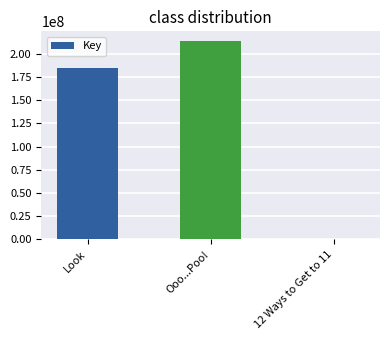

What is the maximum value shown in the chart?

213533175